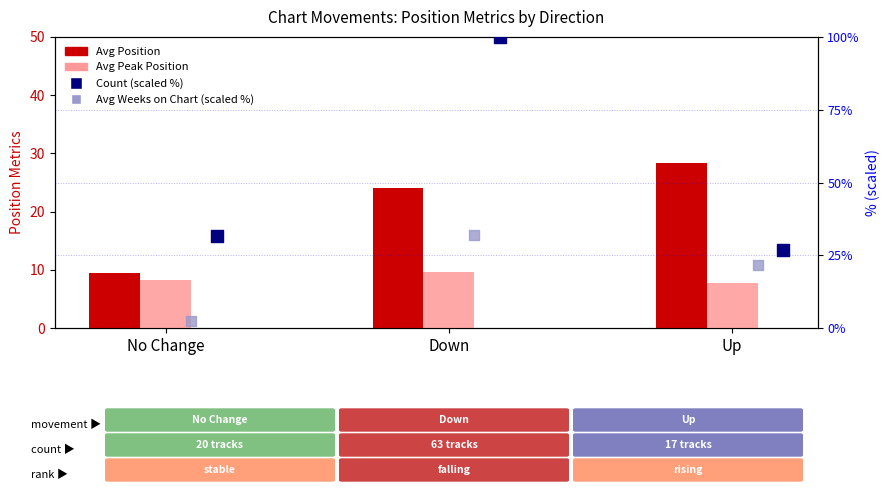

Which series contains the lowest Y value?

Avg Weeks (scaled %)